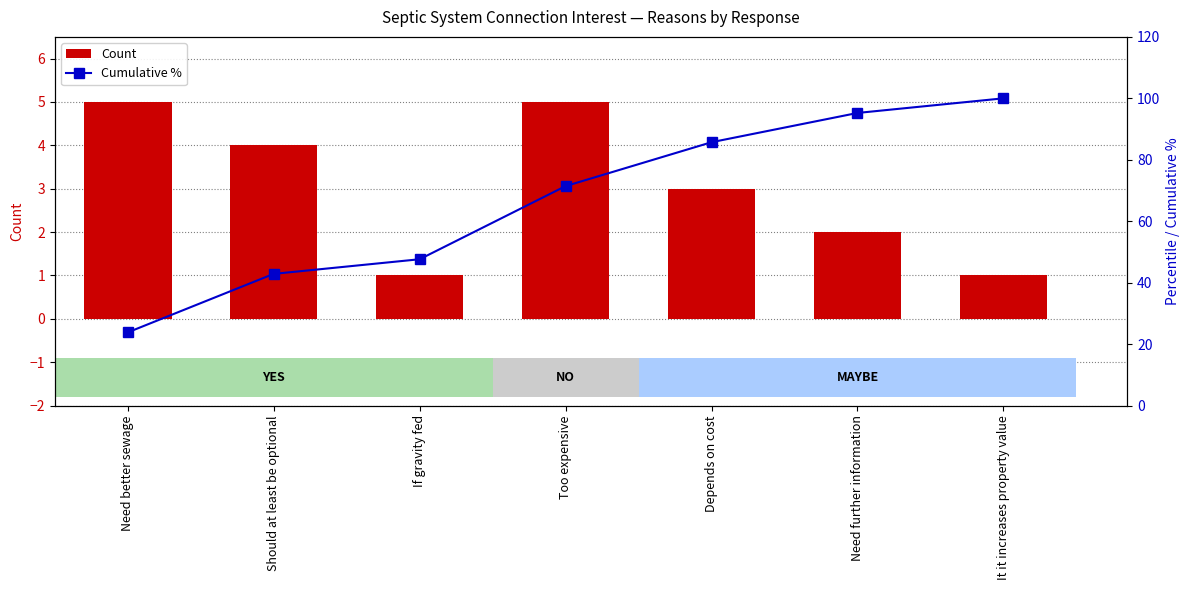

Which series changed the most between If gravity fed and Too expensive?

Cumulative %